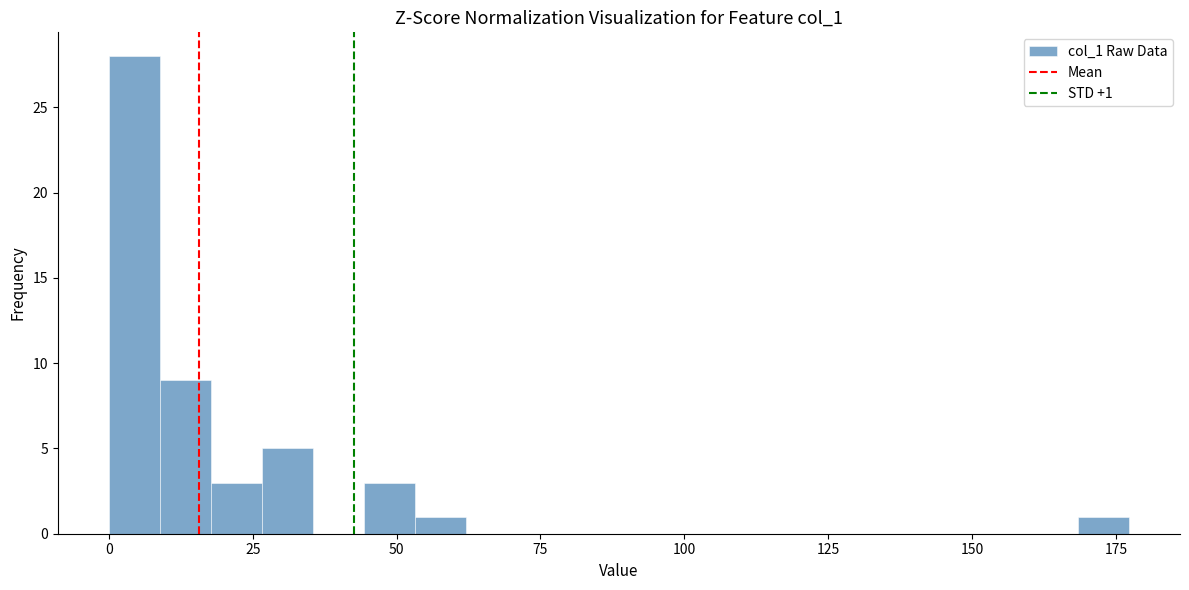

Read against the x-axis, roughly where is the centre of the tallest bar?

5